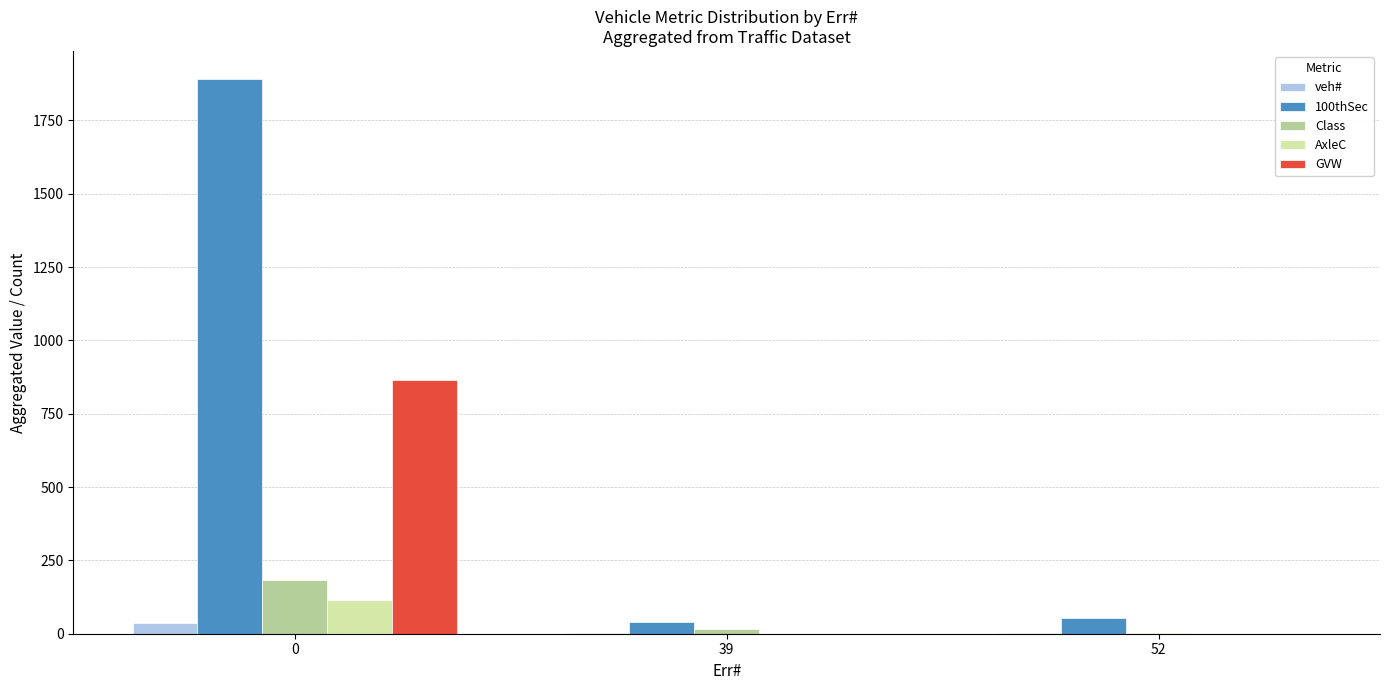

What is the maximum value shown in the chart?

1892.0